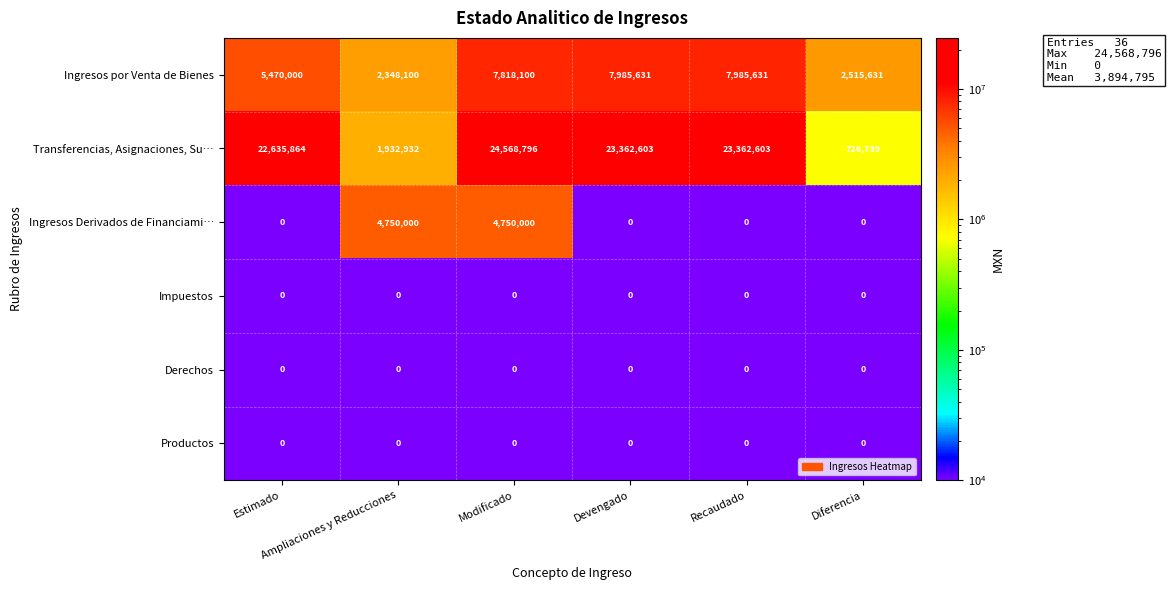

Which series has the largest range (max minus min)?

Transferencias, Asignaciones, Su…